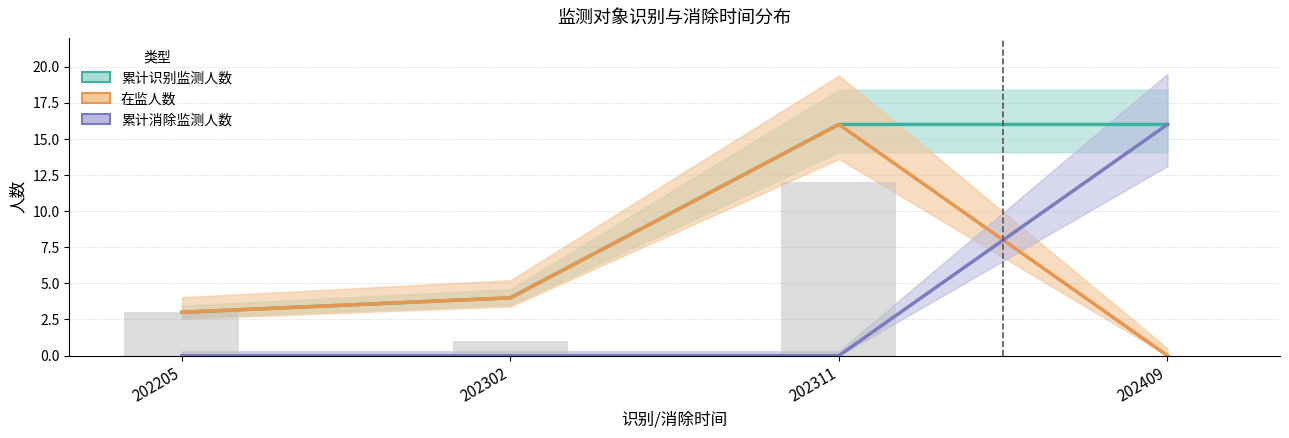

What is the sum of the 在监人数 values at 202205 and 202302?

7